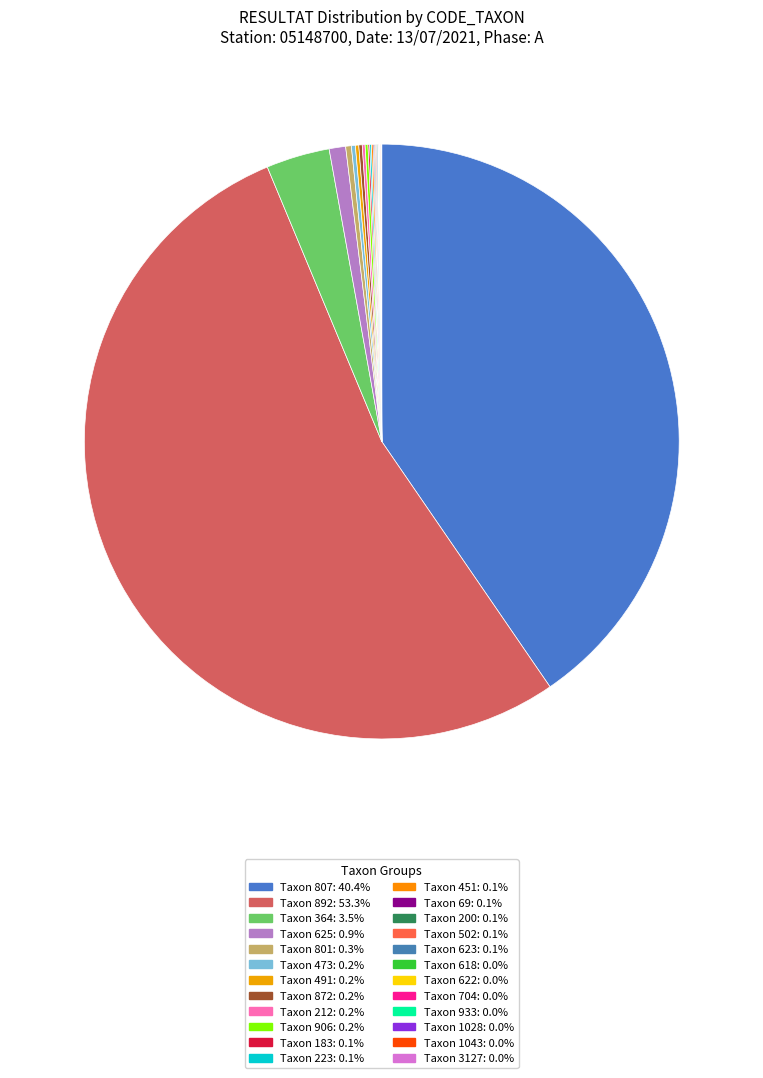

To the nearest percent, what is the average slice percentage?

4%